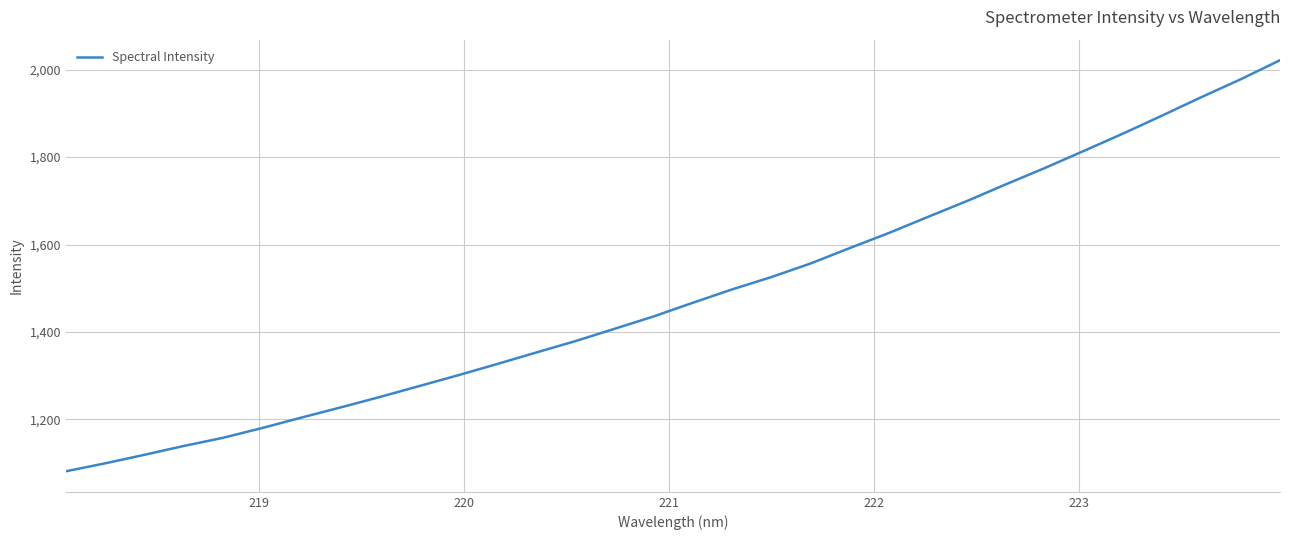

What is the greatest value displayed?

2021.6